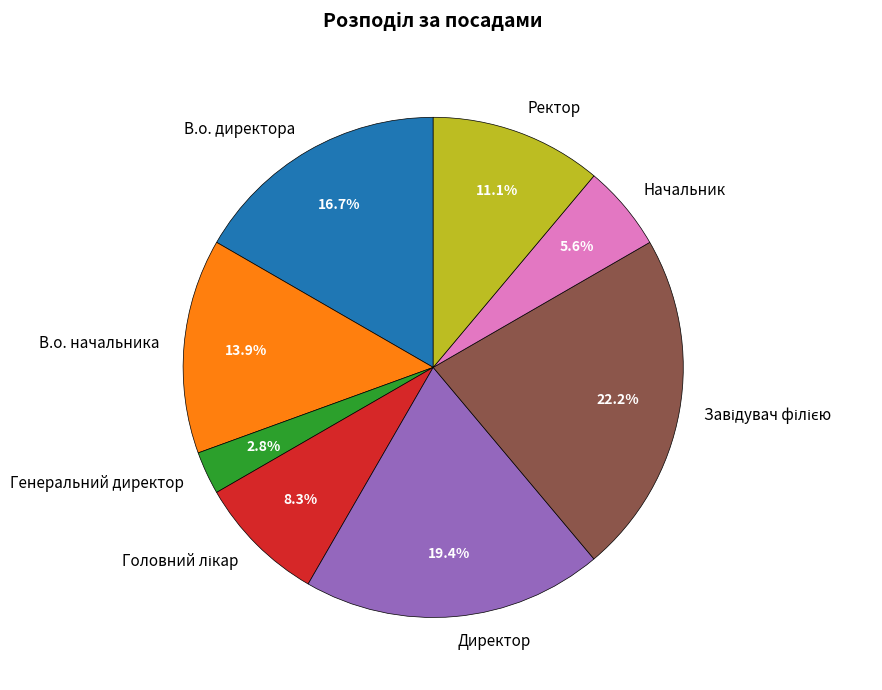

To the nearest percent, what is the average slice percentage?

12%